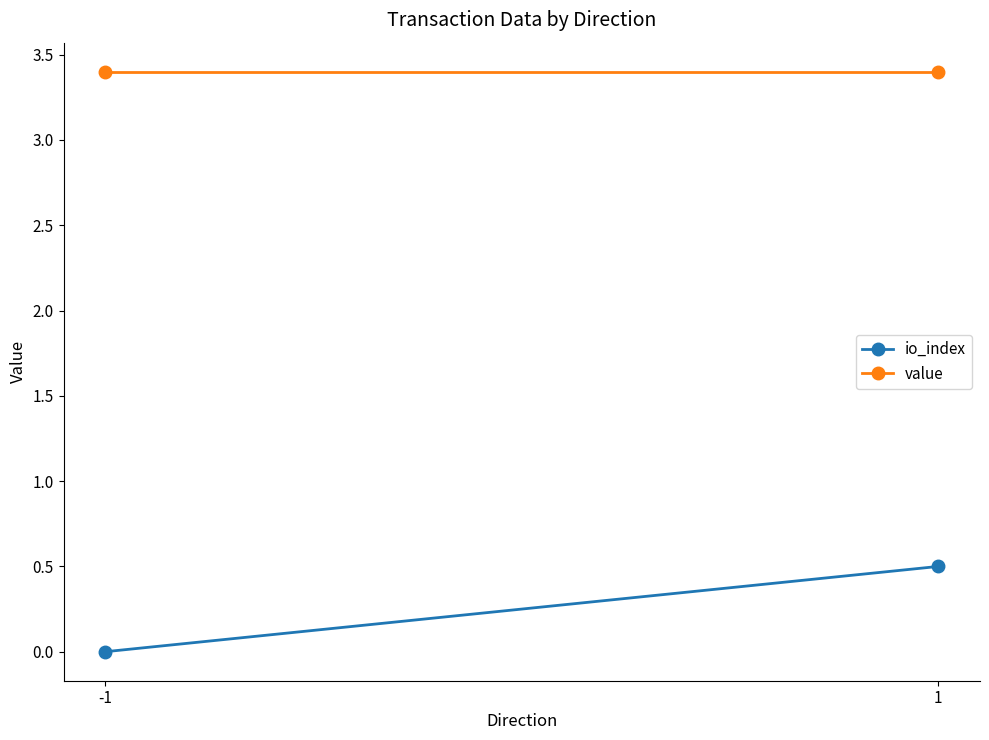

At which category does the chart reach its minimum across all series?

-1